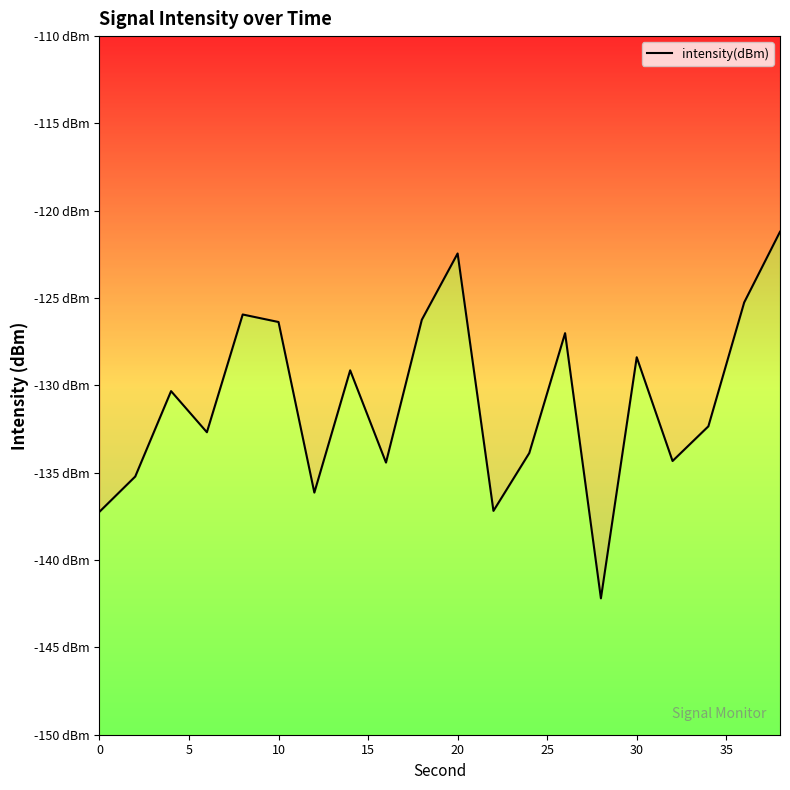

Does the chart display data point markers on the line(s)?

No